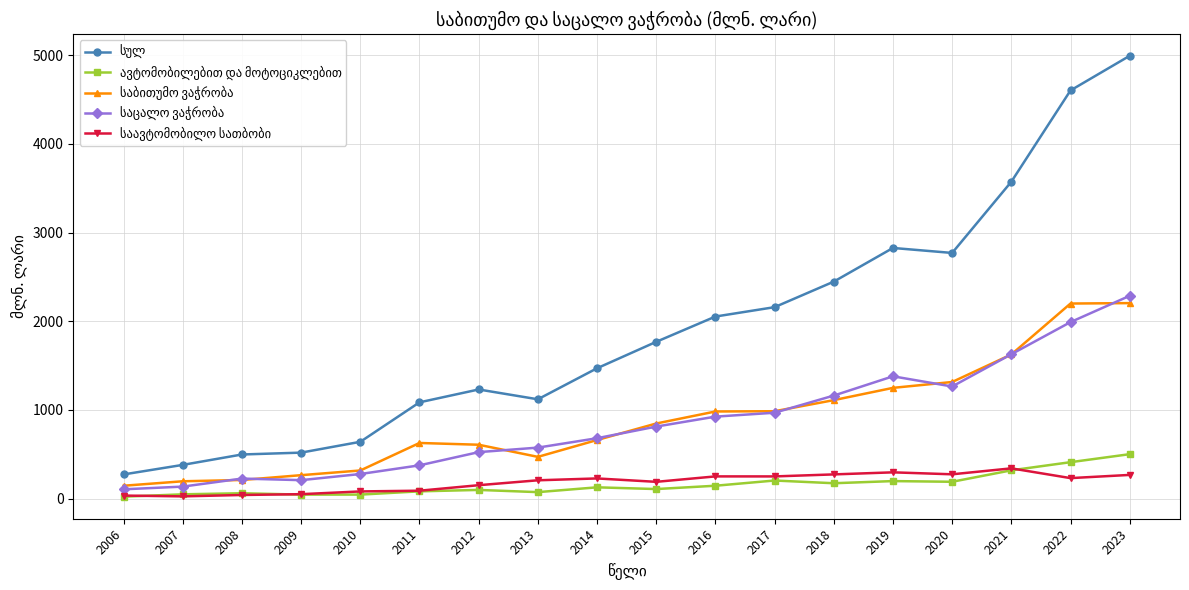

How many categories are shown in the chart?

18